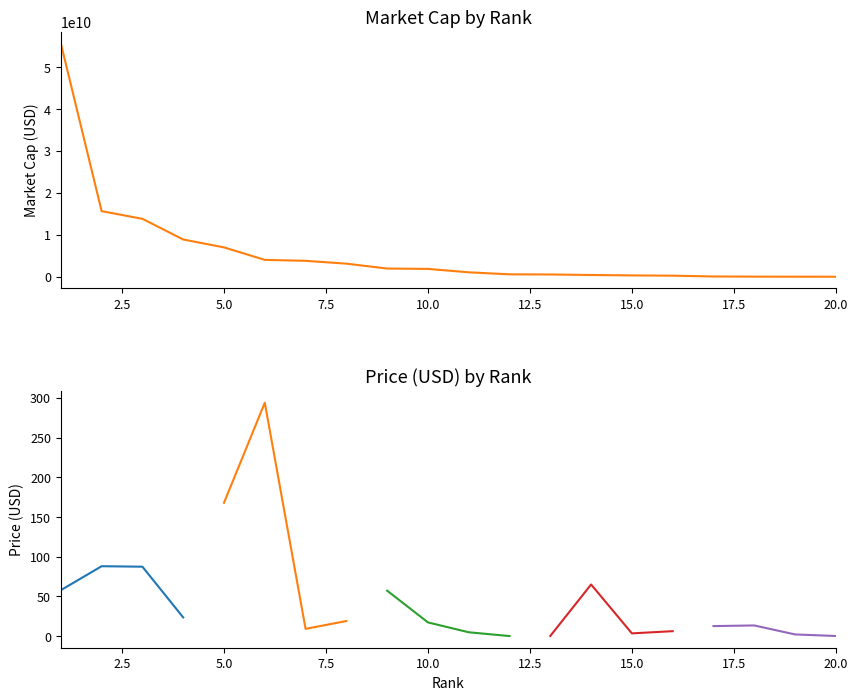

At which category does the chart reach its minimum across all series?

20